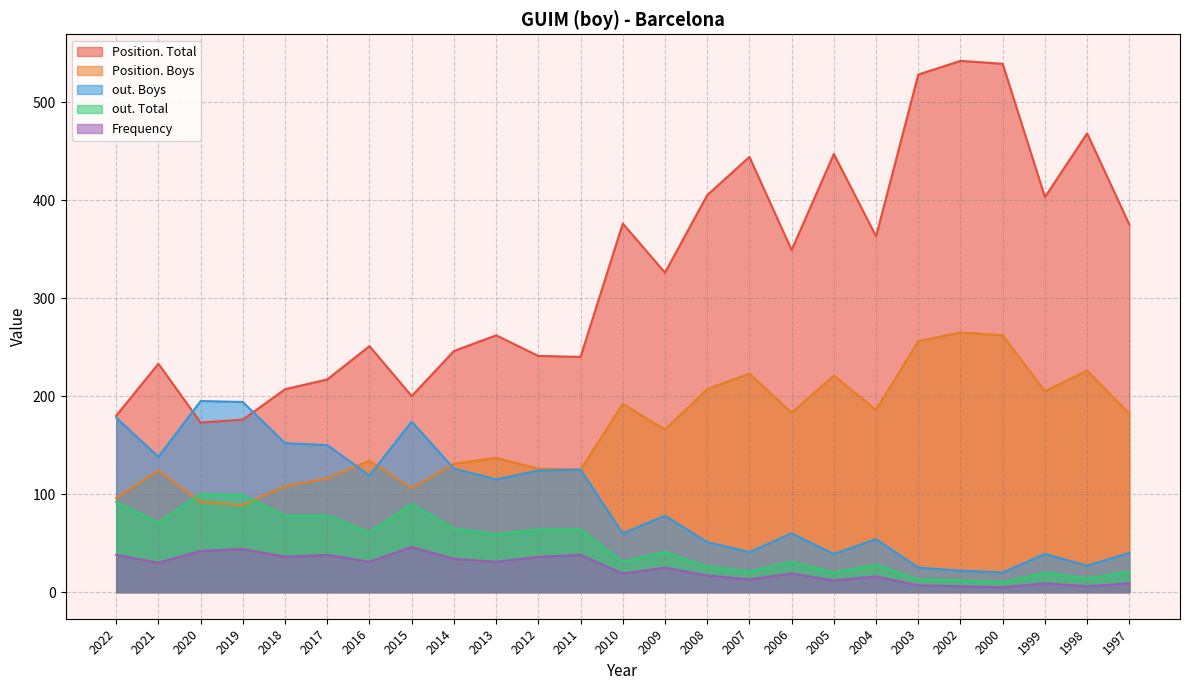

What is the average value of the Position. Total series?

328